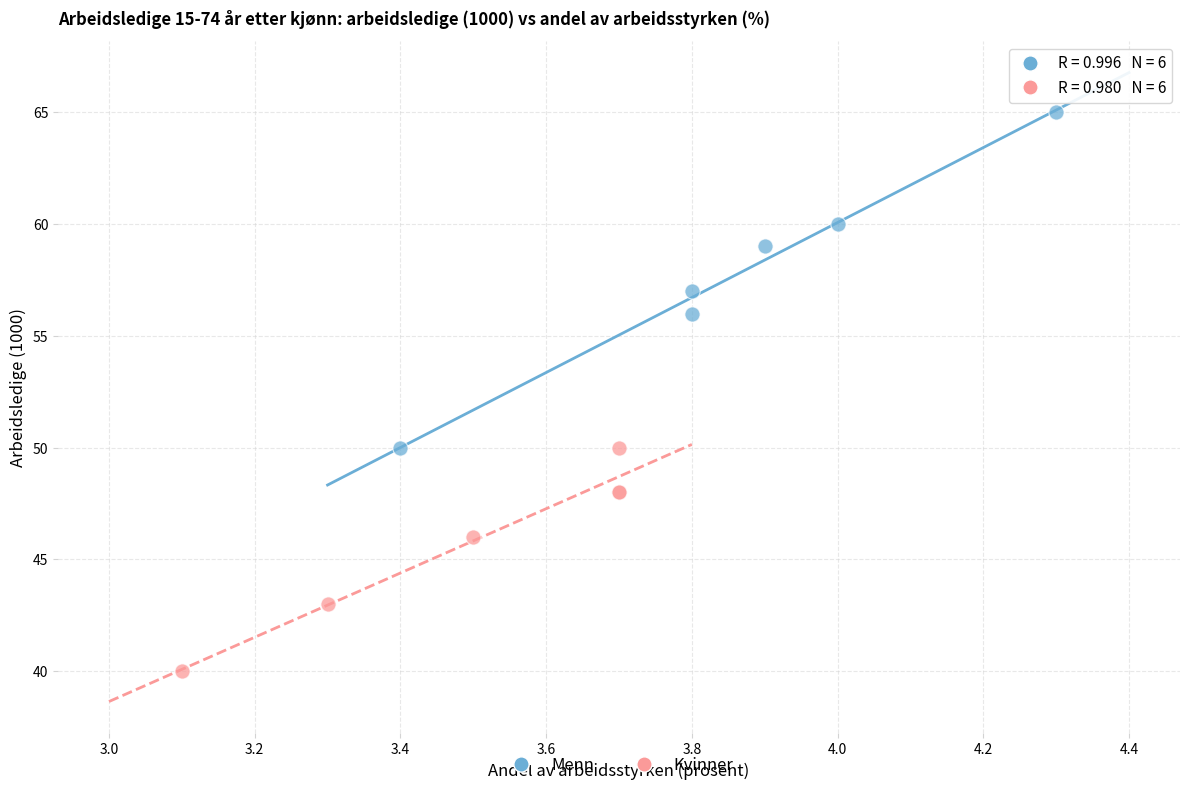

Which series reaches the minimum Y coordinate?

Kvinner